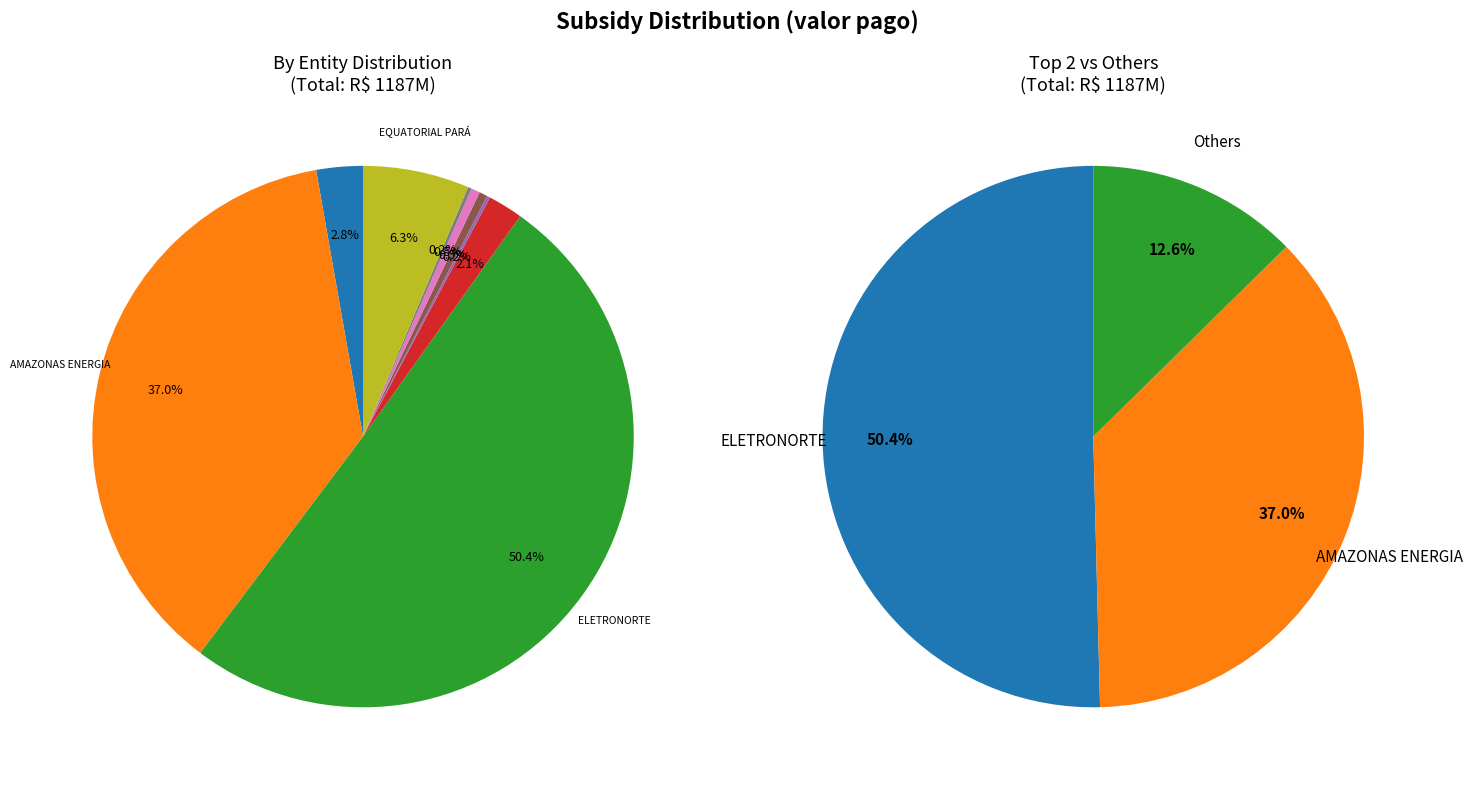

To the nearest percent, what percentage of the pie is EQUATORIAL PARA DISTRIBUIDORA DE ENERGIA?

6%